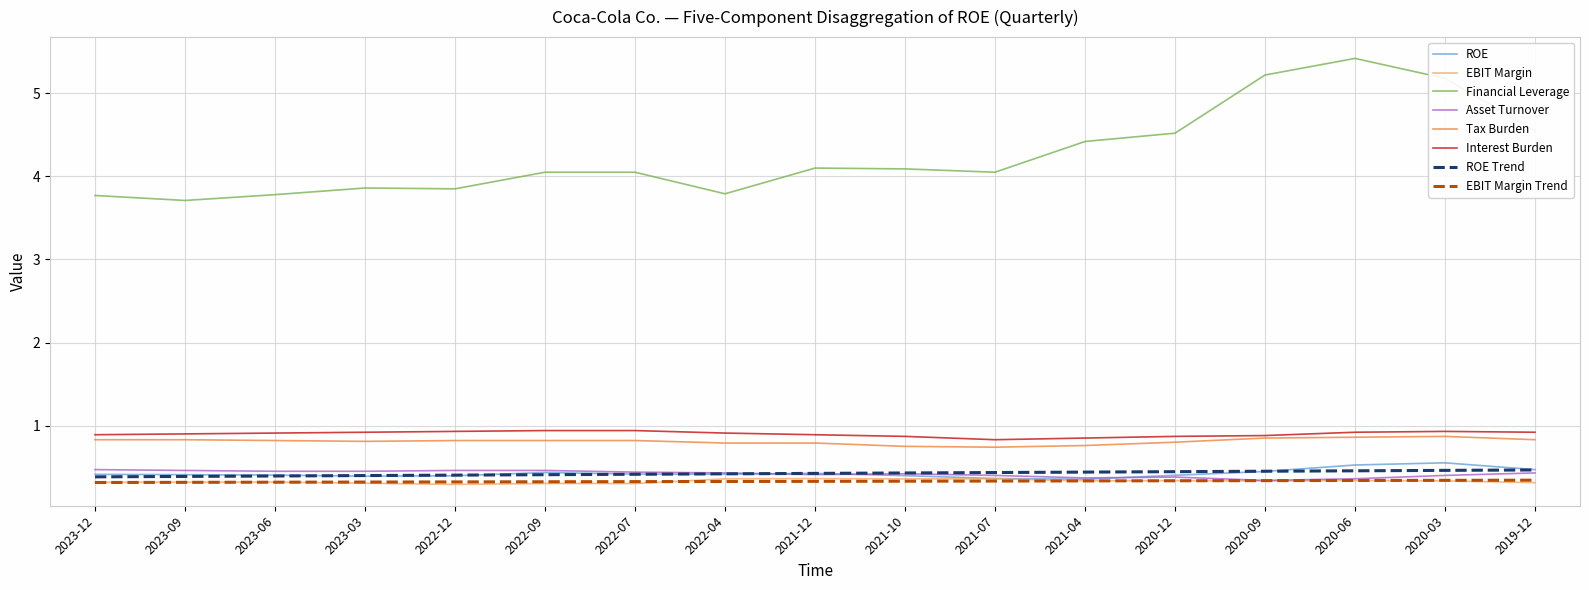

True or false: ROE and Financial Leverage cross at least once.

False